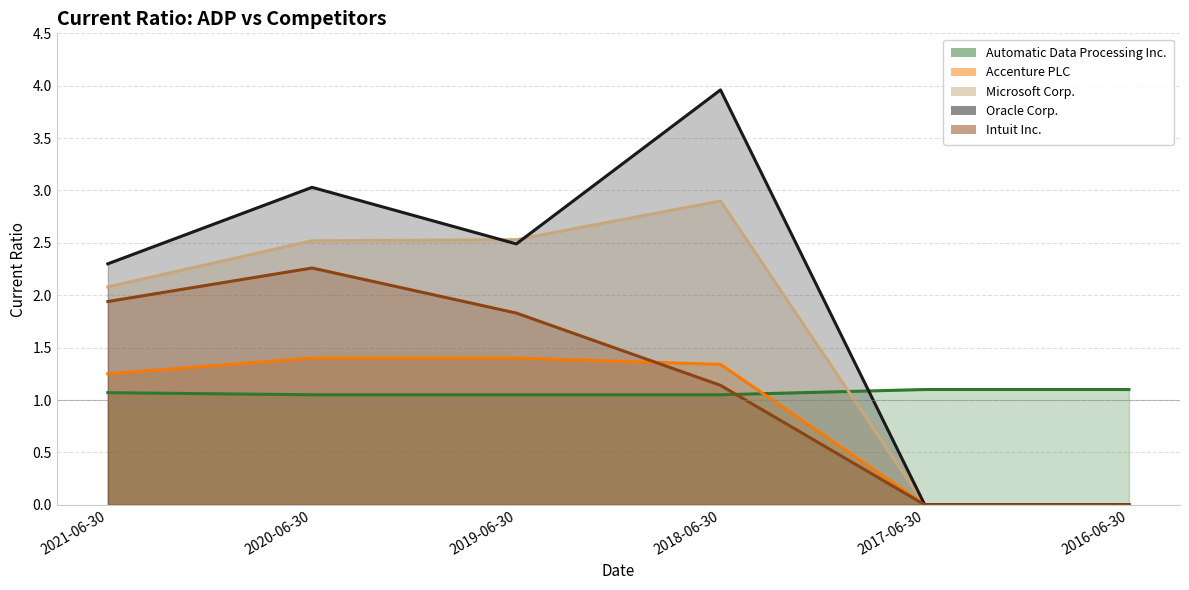

How many Automatic Data Processing Inc. values are between 1 and 2?

6